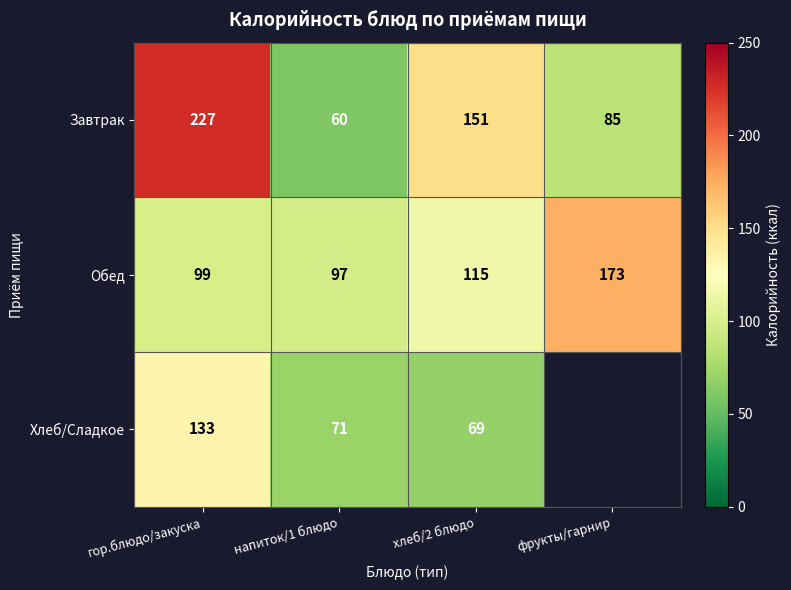

Which category has the highest value in the Обед series?

фрукты/гарнир